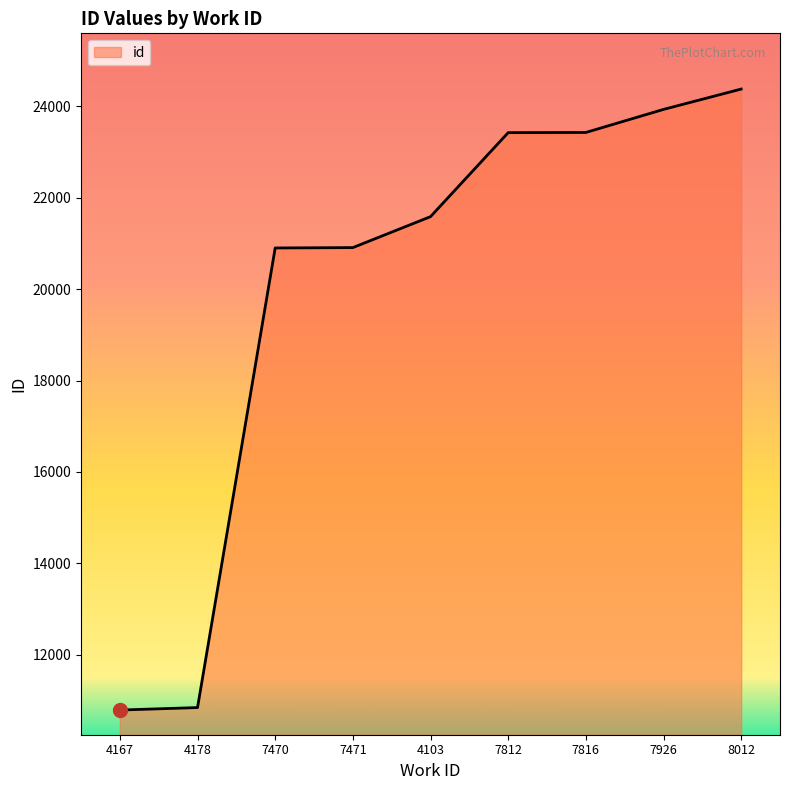

What is the smallest value displayed?

10794